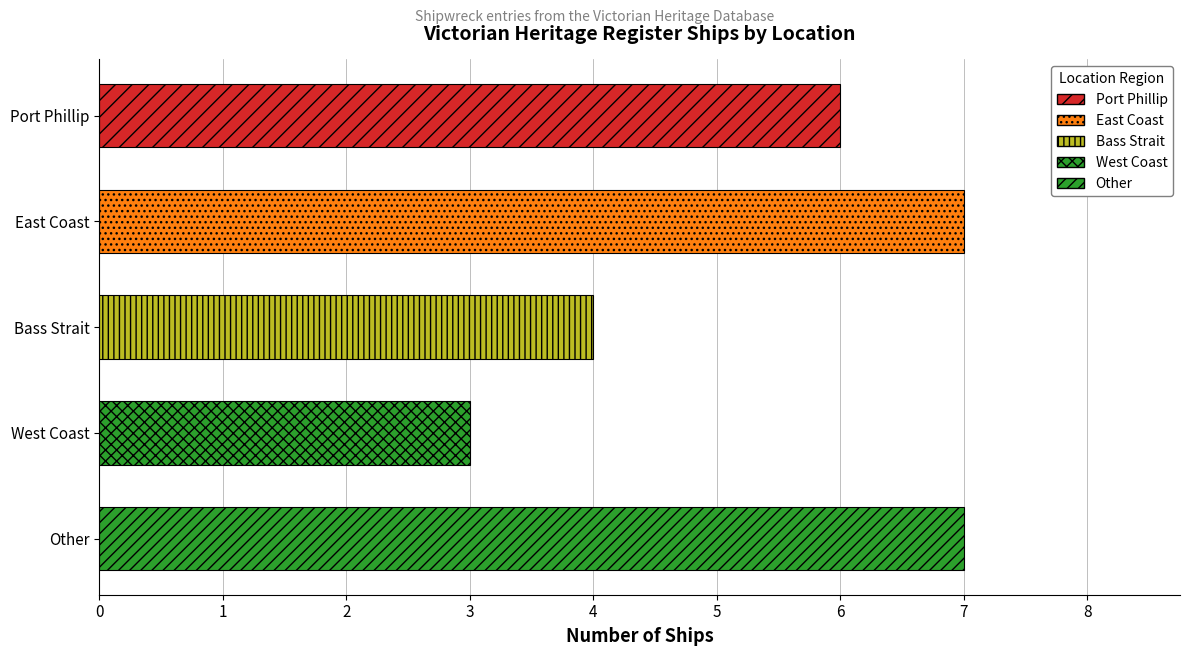

What is the difference between the maximum and minimum values?

4